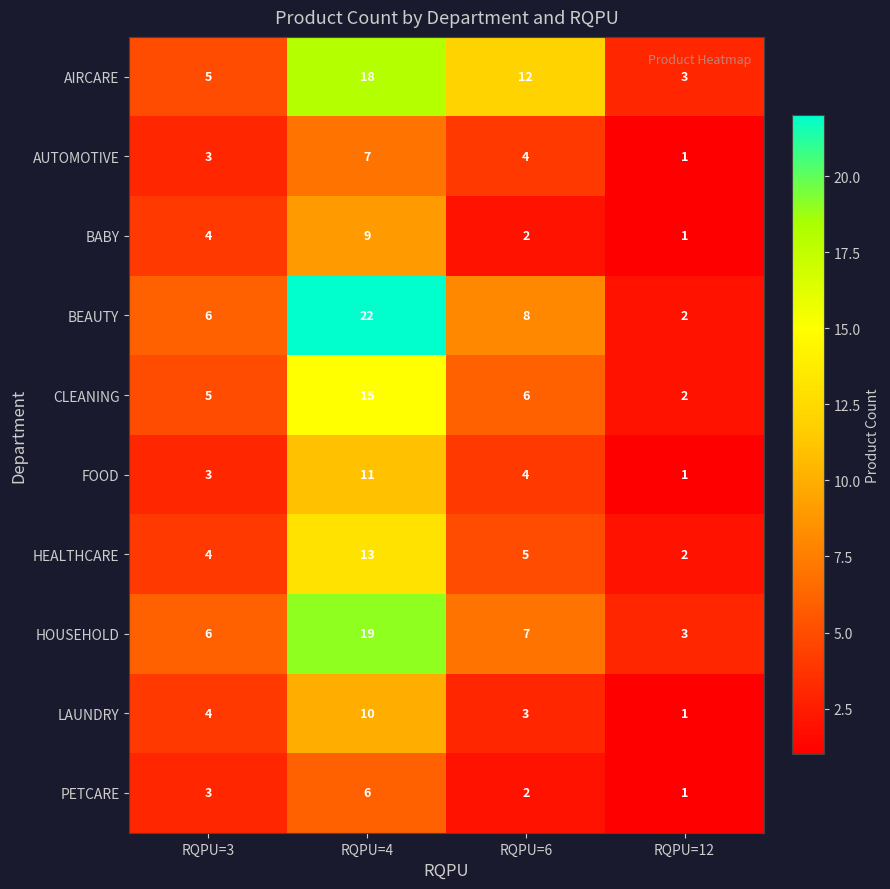

List the series in order of their peak value, lowest first.

PETCARE, AUTOMOTIVE, BABY, LAUNDRY, FOOD, HEALTHCARE, CLEANING, AIRCARE, HOUSEHOLD, BEAUTY